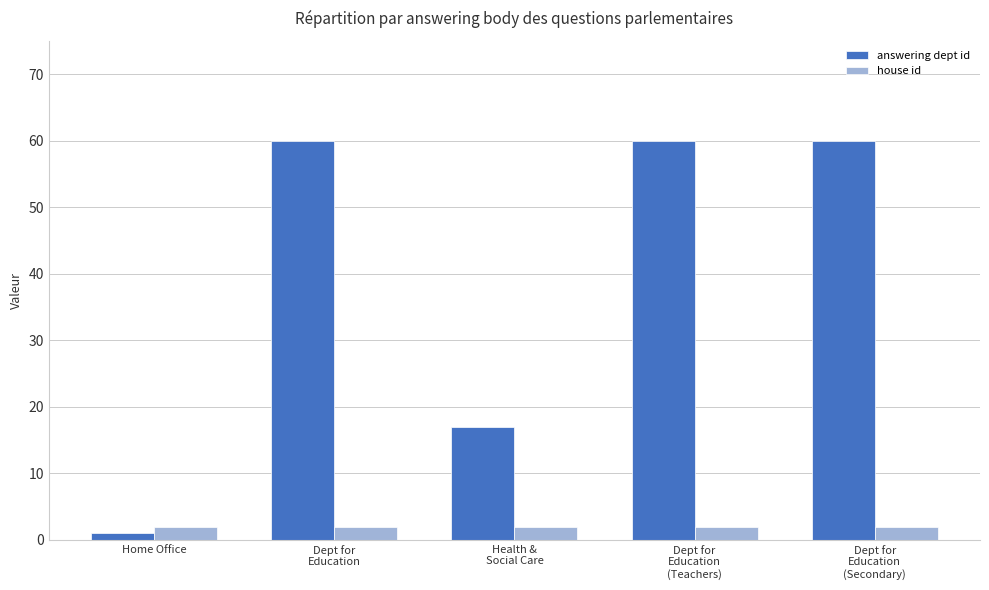

Which category has the lowest value in the answering dept id series?

Home Office